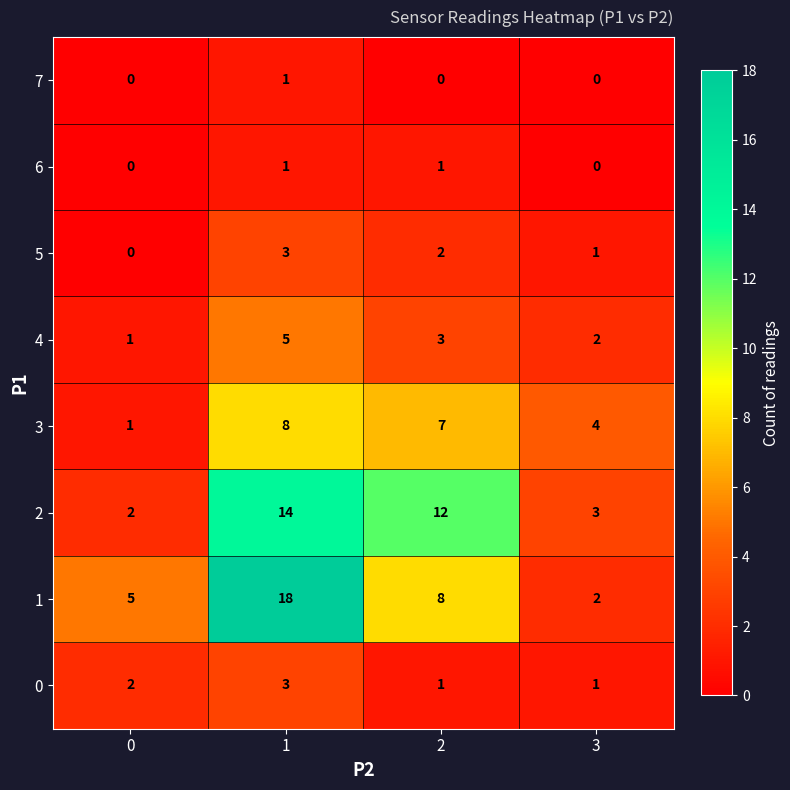

Between 2 and 3, which series saw the biggest shift?

2